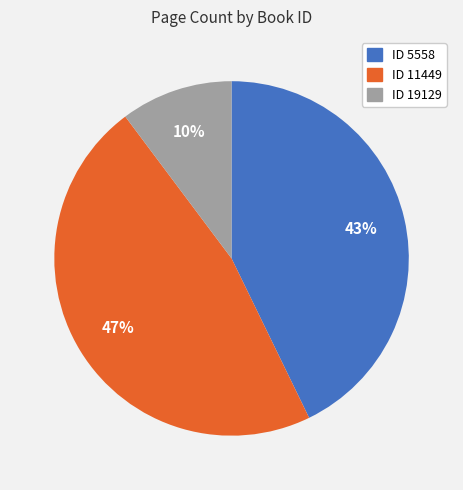

Approximately how many times larger is the value at ID 5558 compared to ID 11449?

0.9